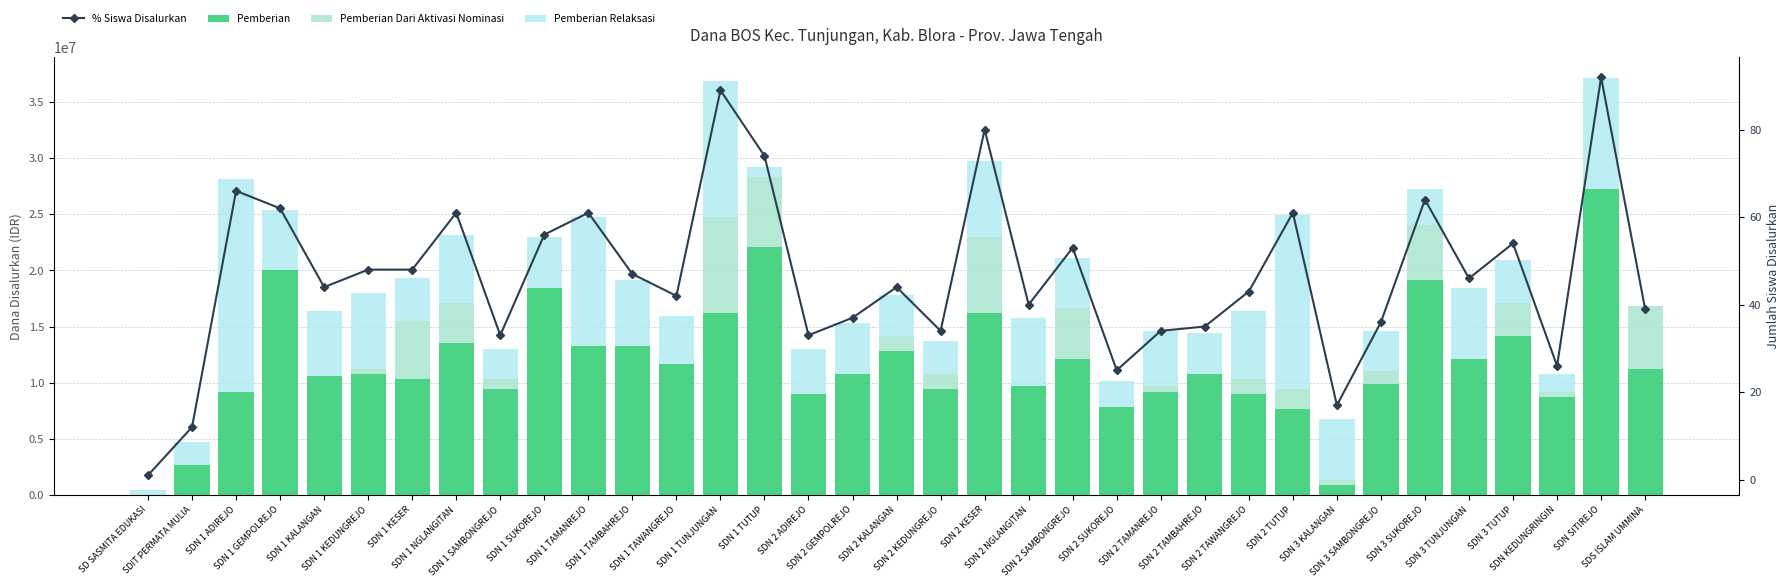

Rank the categories by % Siswa Disalurkan value from lowest to highest.

SD SASMITA EDUKASI, SDIT PERMATA MULIA, SDN 3 KALANGAN, SDN 2 SUKOREJO, SDN KEDUNGRINGIN, SDN 1 SAMBONGREJO, SDN 2 ADIREJO, SDN 2 KEDUNGREJO, SDN 2 TAMANREJO, SDN 2 TAMBAHREJO, SDN 3 SAMBONGREJO, SDN 2 GEMPOLREJO, SDS ISLAM UMMINA, SDN 2 NGLANGITAN, SDN 1 TAWANGREJO, SDN 2 TAWANGREJO, SDN 1 KALANGAN, SDN 2 KALANGAN, SDN 3 TUNJUNGAN, SDN 1 TAMBAHREJO, SDN 1 KEDUNGREJO, SDN 1 KESER, SDN 2 SAMBONGREJO, SDN 3 TUTUP, SDN 1 SUKOREJO, SDN 1 NGLANGITAN, SDN 1 TAMANREJO, SDN 2 TUTUP, SDN 1 GEMPOLREJO, SDN 3 SUKOREJO, SDN 1 ADIREJO, SDN 1 TUTUP, SDN 2 KESER, SDN 1 TUNJUNGAN, SDN SITIREJO